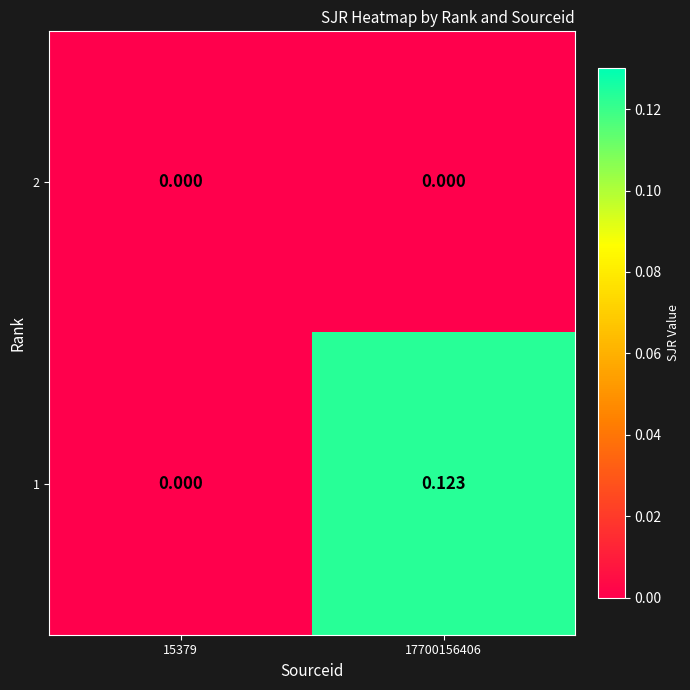

Count the number of data series in this chart.

2